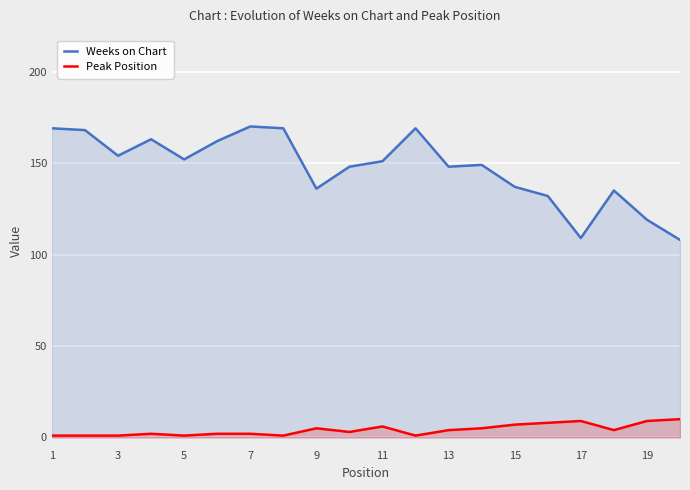

Count the number of data series in this chart.

2